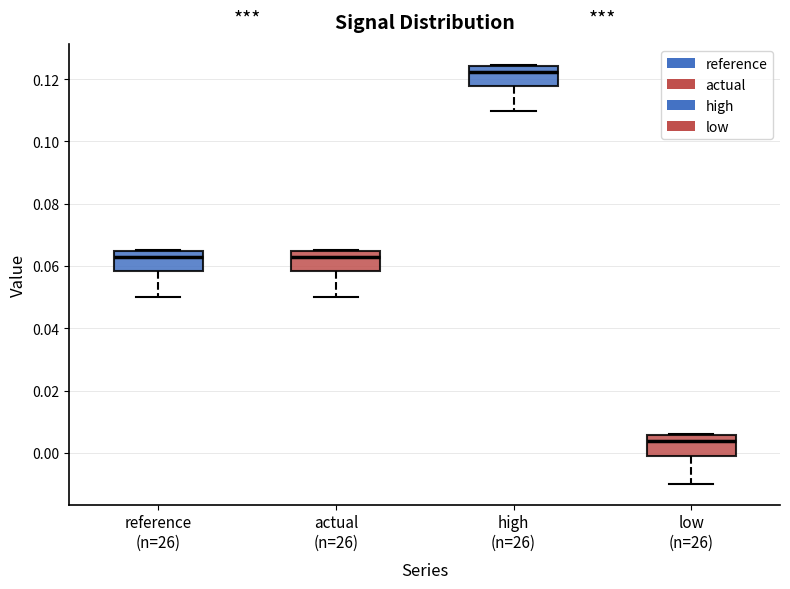

Which box's median line is the lowest?

low (n=26)